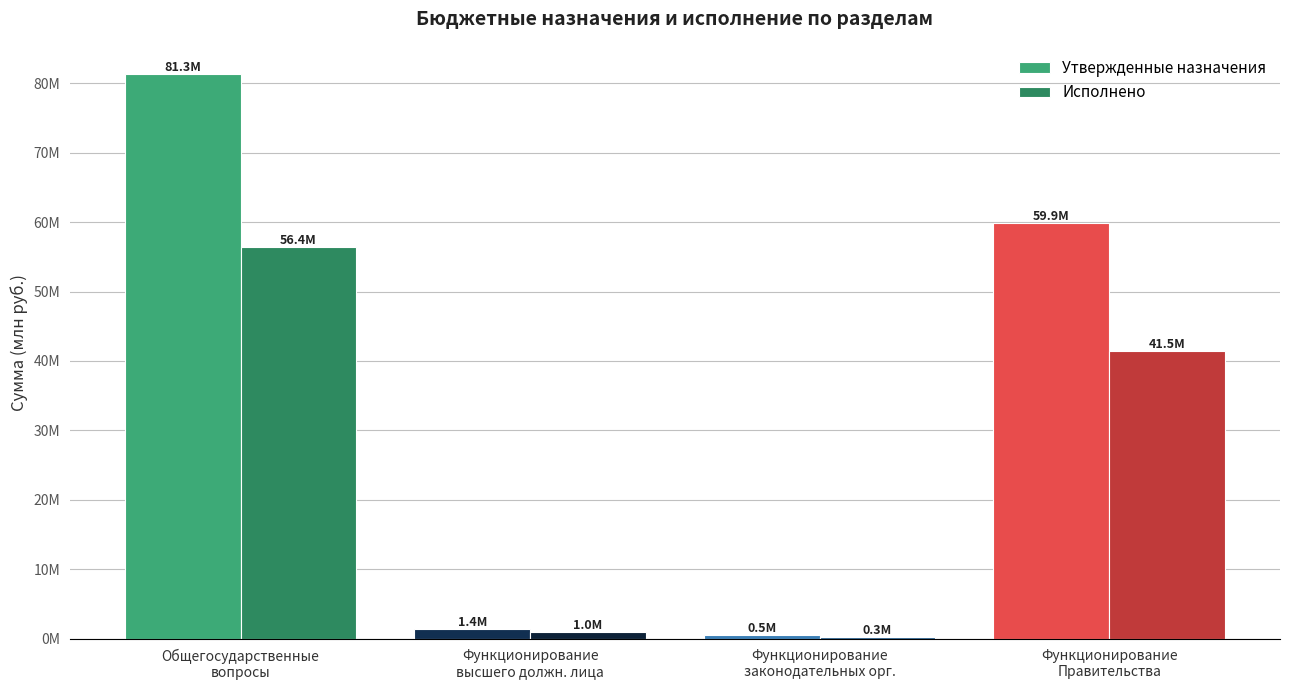

Reading left to right, transcribe all the data shown in this chart.

Утвержденные назначения: 81300963.6	1402300.0	498000.0	59879893.9
Исполнено: 56383294.7	988504.5	332603.2	41507059.9